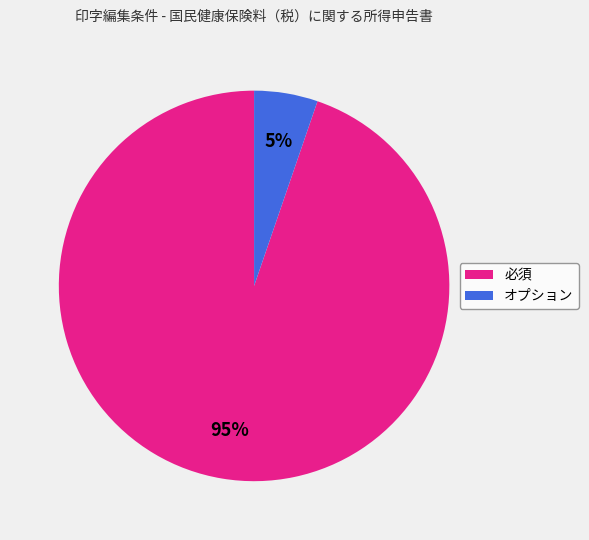

True or false: 必須 accounts for 99% of the total.

False